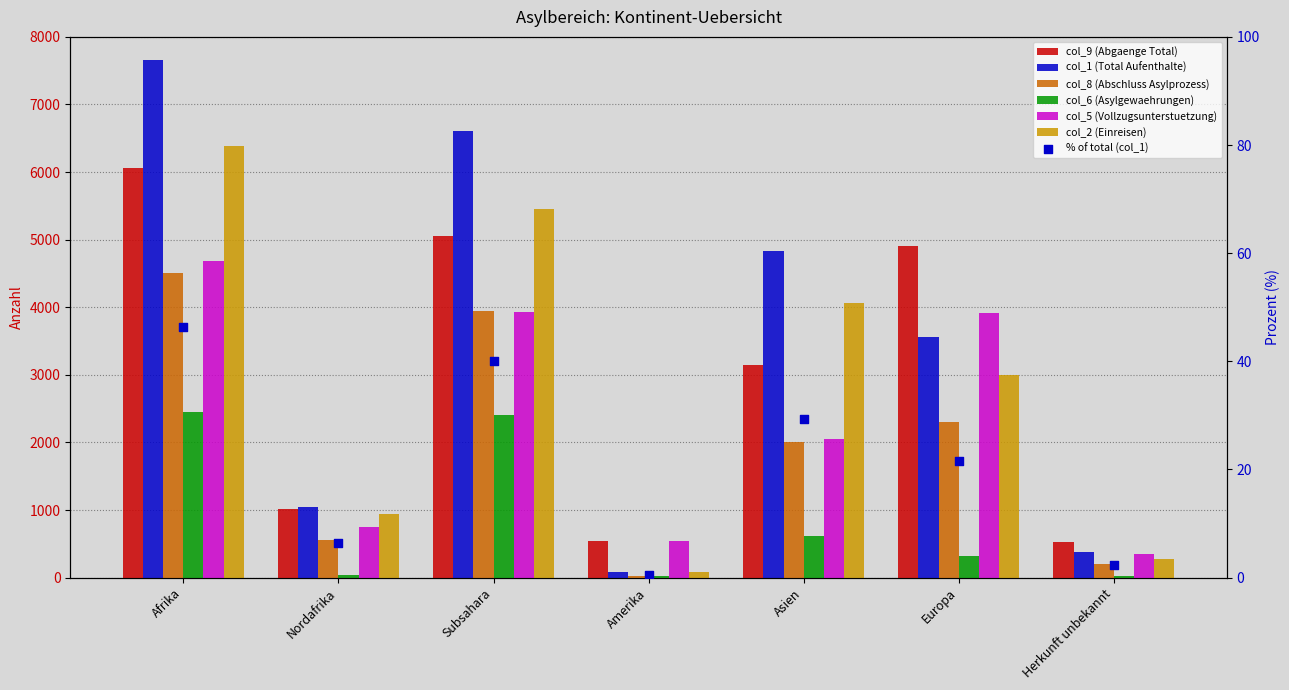

Which series reaches the minimum Y coordinate?

col_8 (Abschluss Asylprozess)